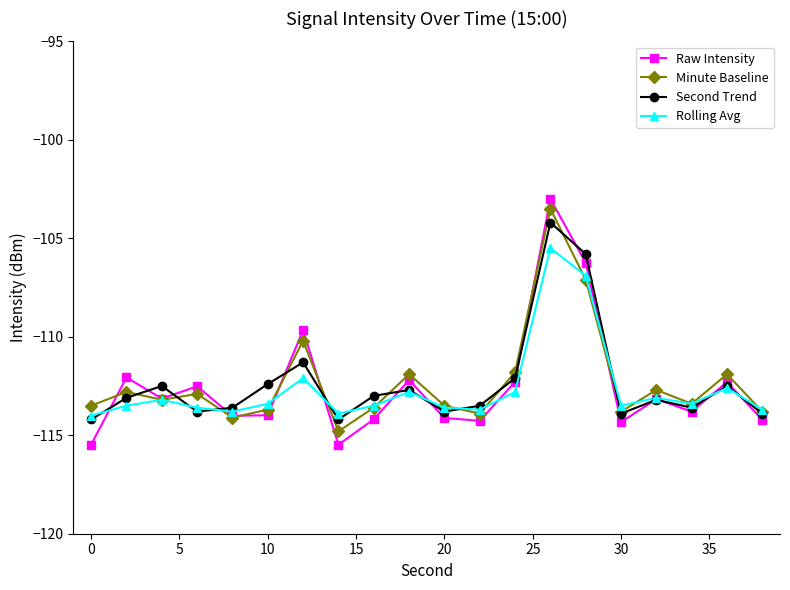

What is the value of the Minute Baseline point at the 17th from the left?

-112.7